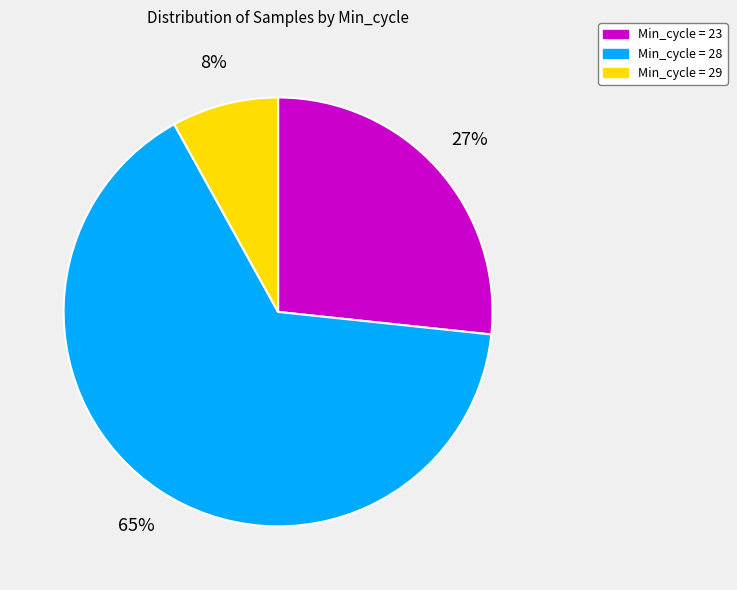

To the nearest percent, what is the difference between the largest and smallest slice percentages?

57%